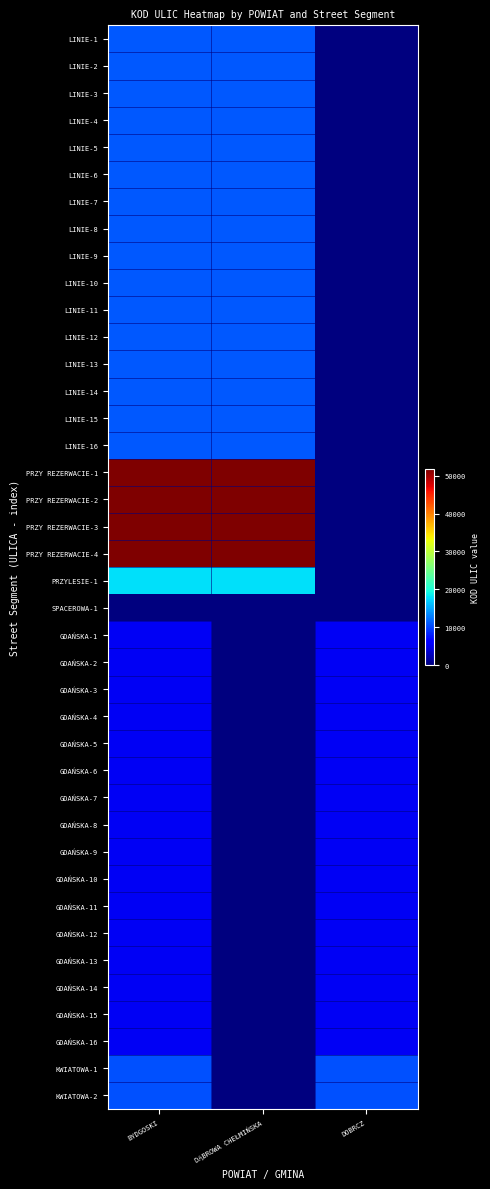

Count the number of categories in the chart.

3